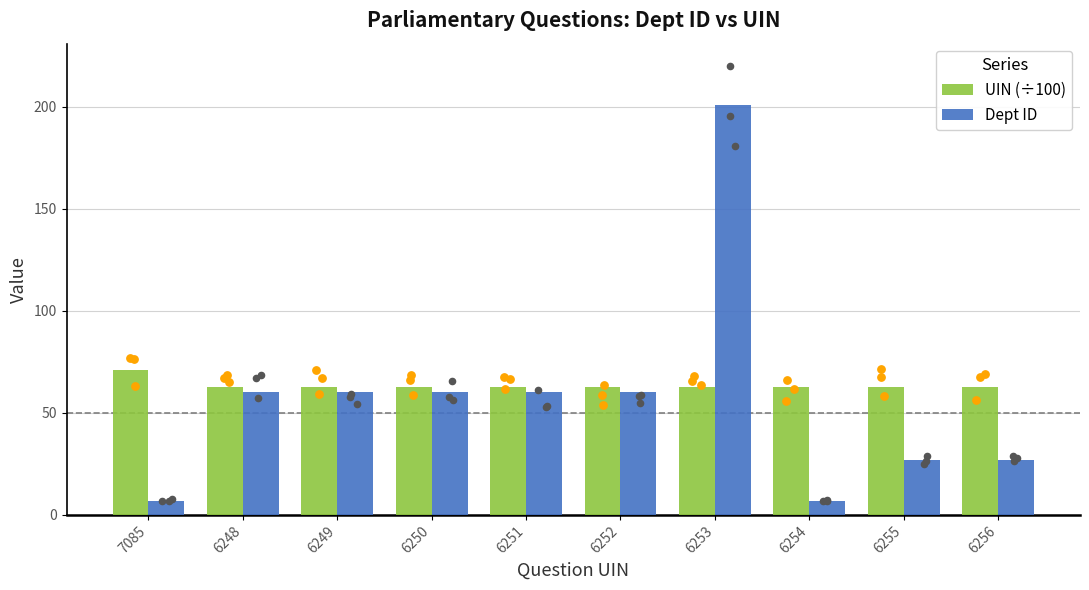

Which series has the largest Y range (max minus min)?

Dept ID